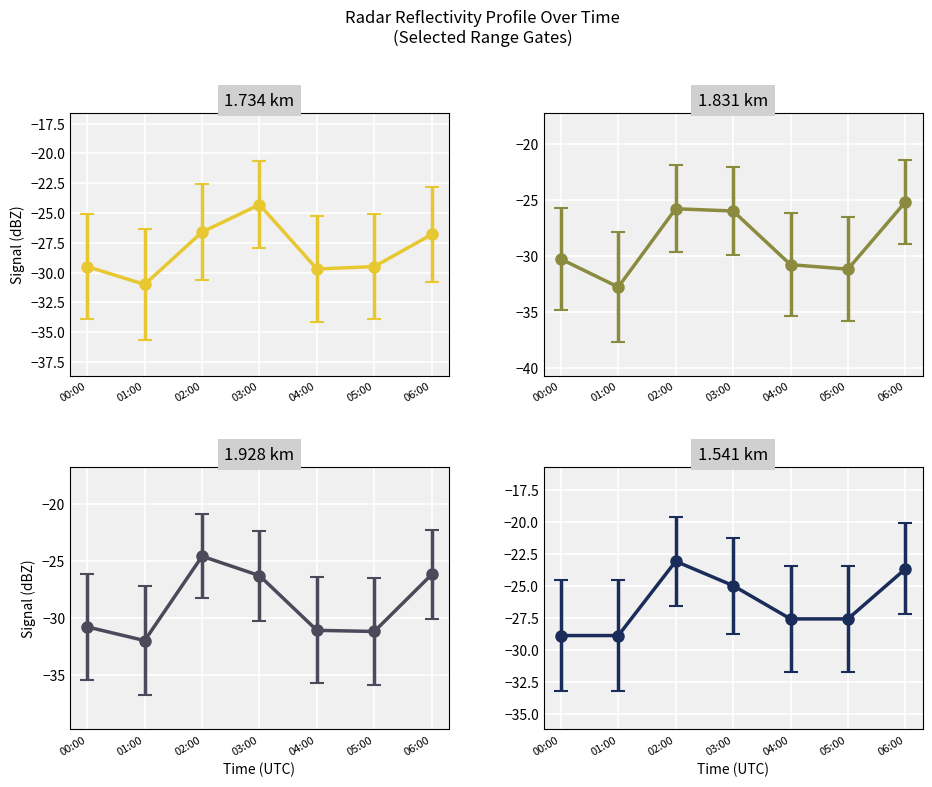

Is this an area chart (filled region under the line)?

No